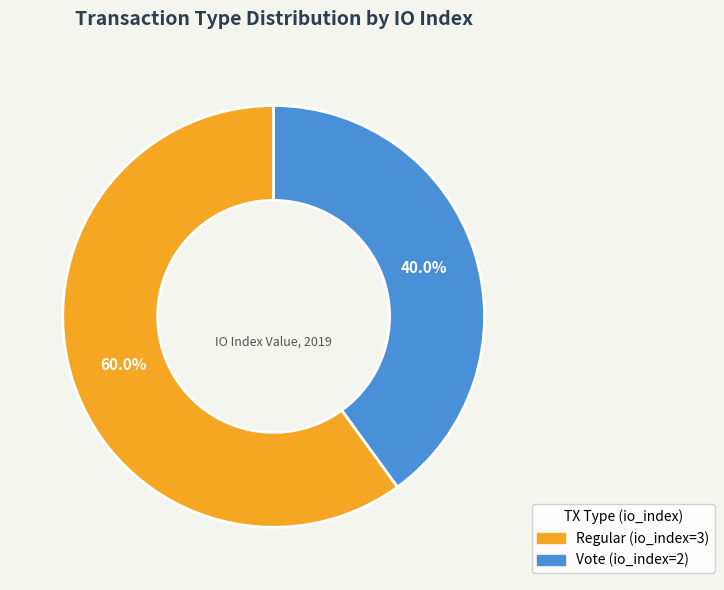

What is the ratio of the value at Vote (io_index=2) to the value at Regular (io_index=3)?

0.7